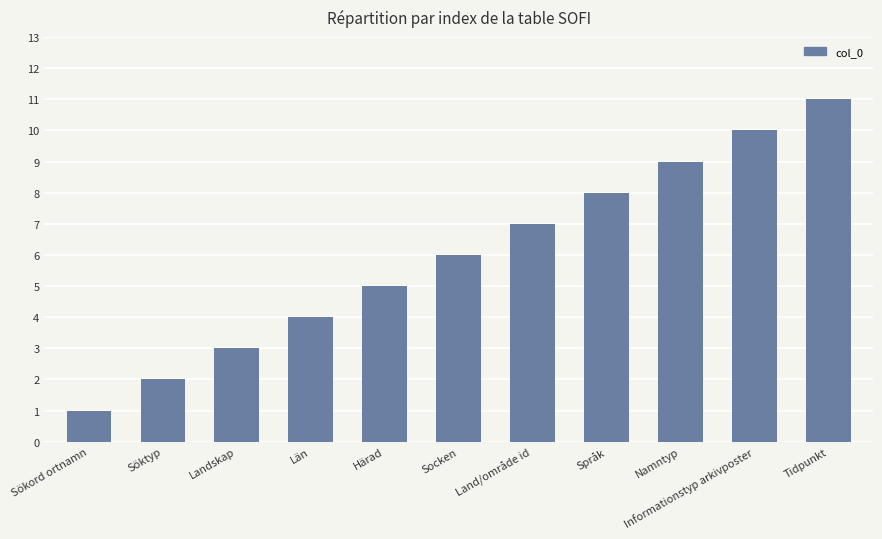

Count the number of categories in the chart.

11